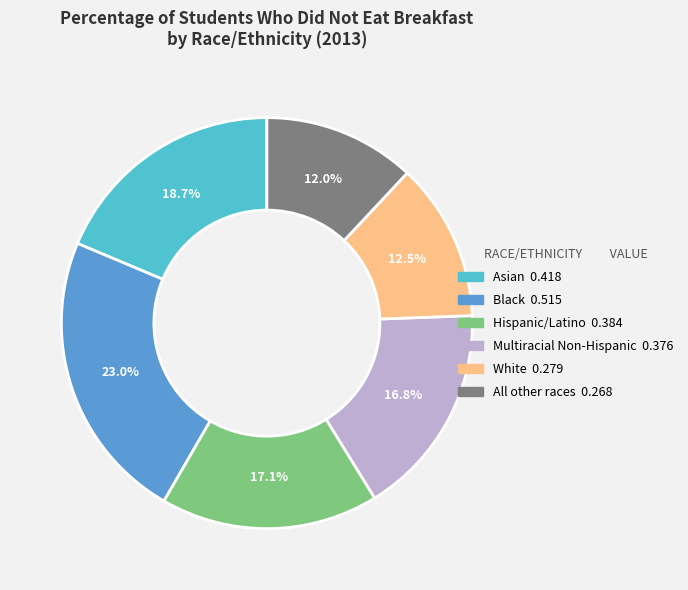

Does any single category account for the majority?

No